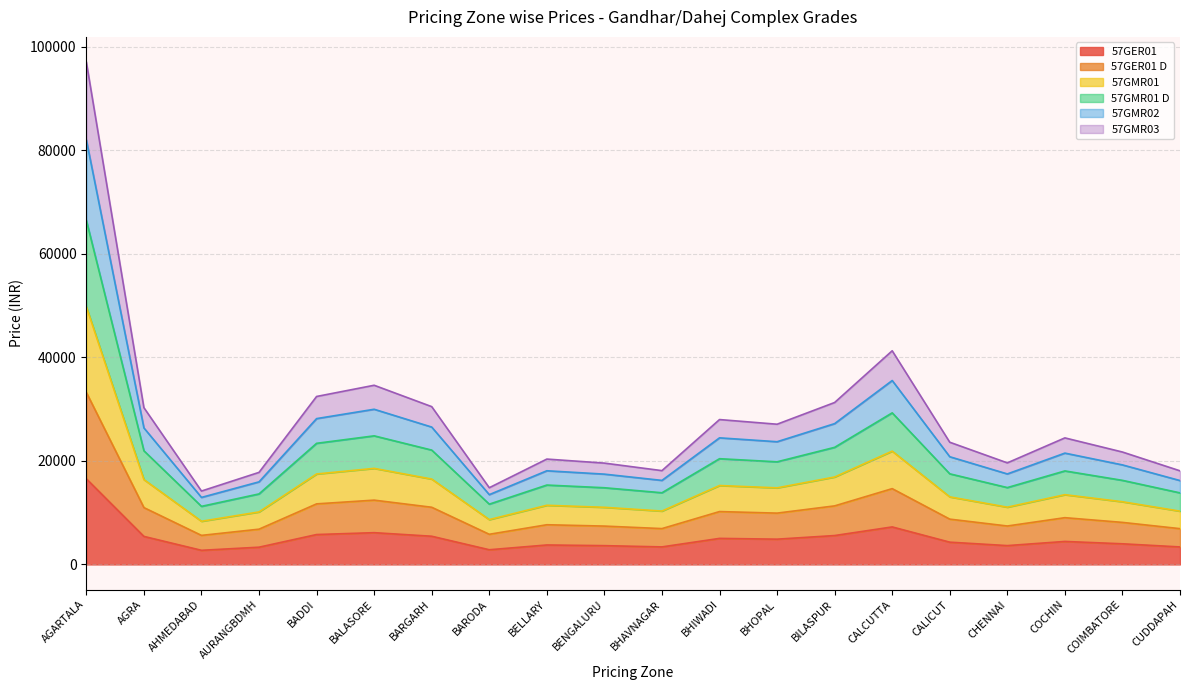

Which category has the lowest value in the 57GMR02 series?

AHMEDABAD